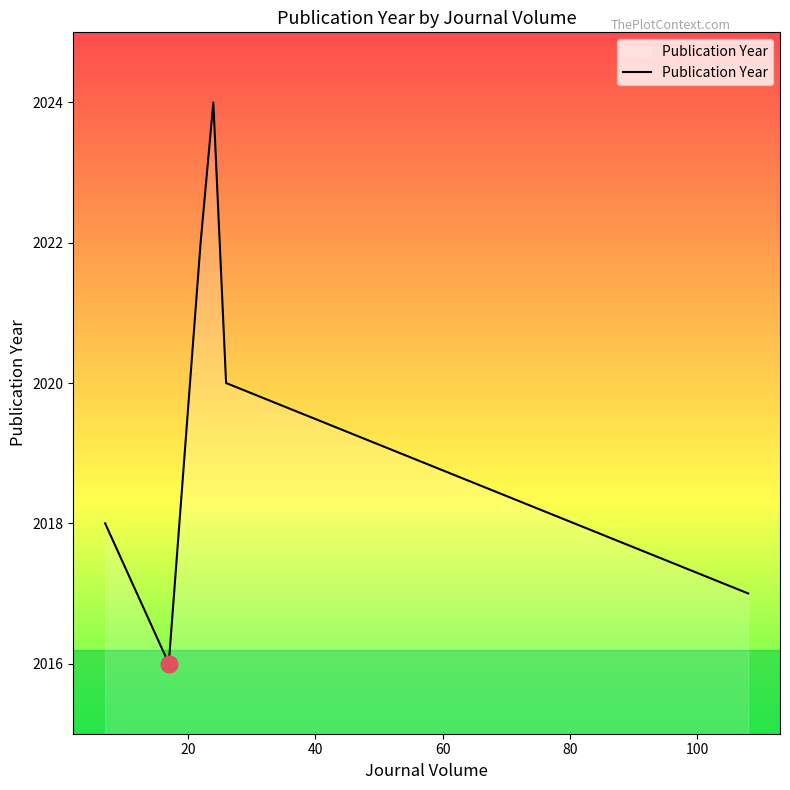

What is the difference between the maximum and second lowest values?

7